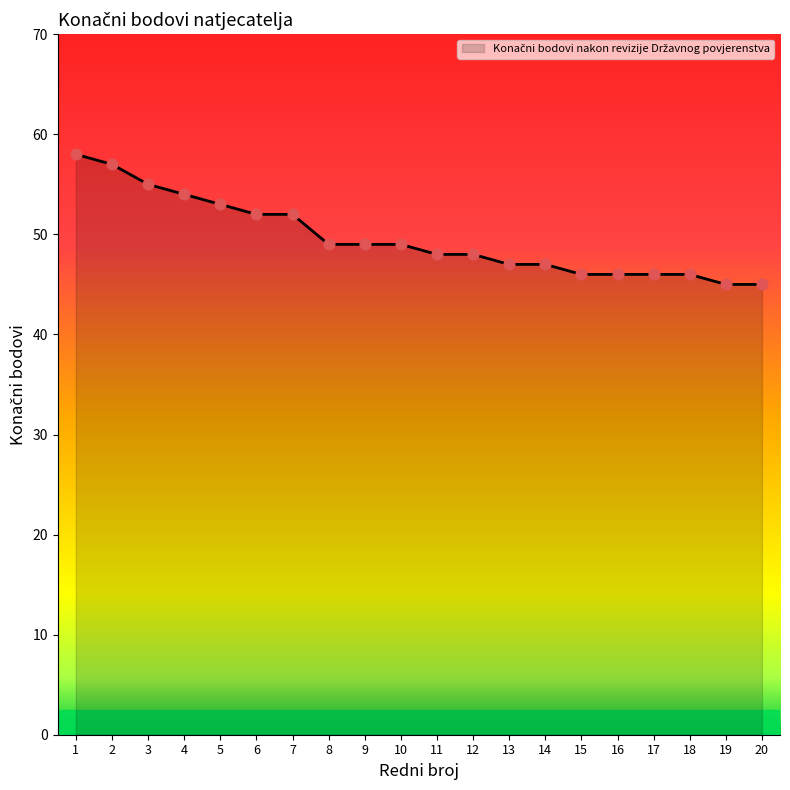

Approximately how many times larger is the value at 12 compared to 6?

0.9